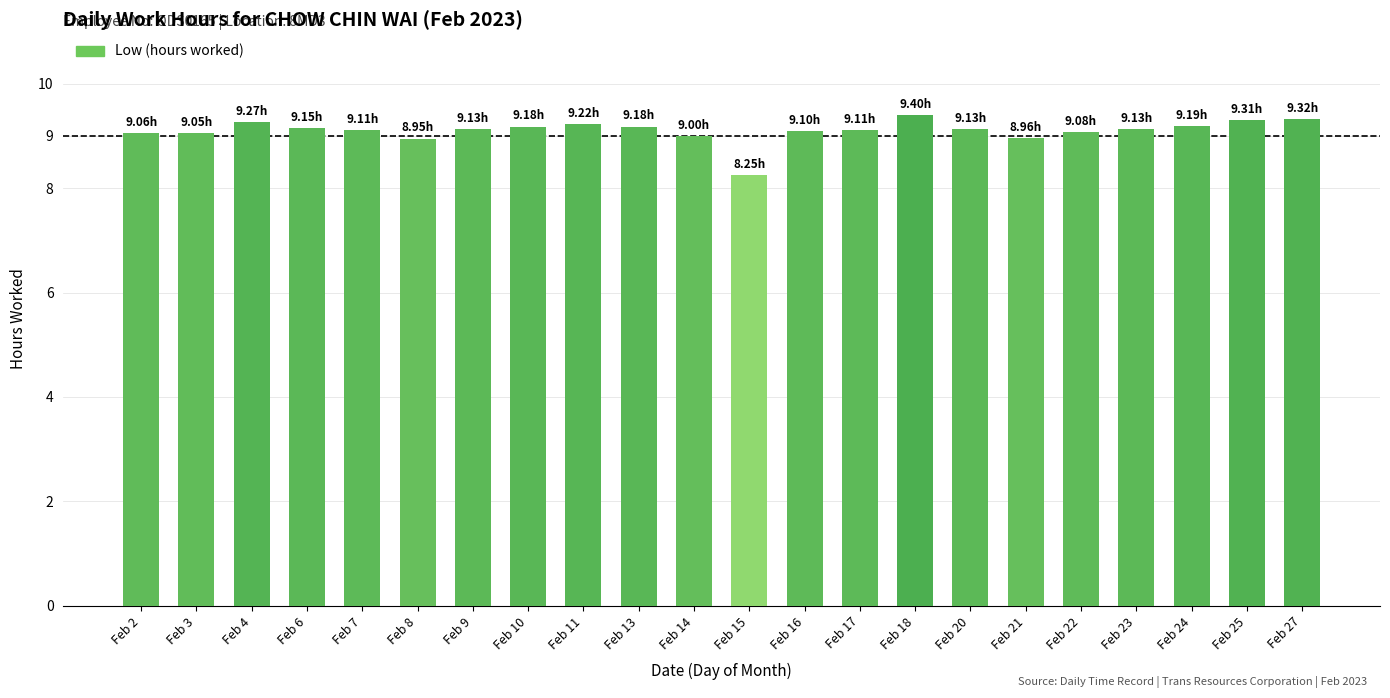

The value at Feb 6 is 9.2. True or false?

True